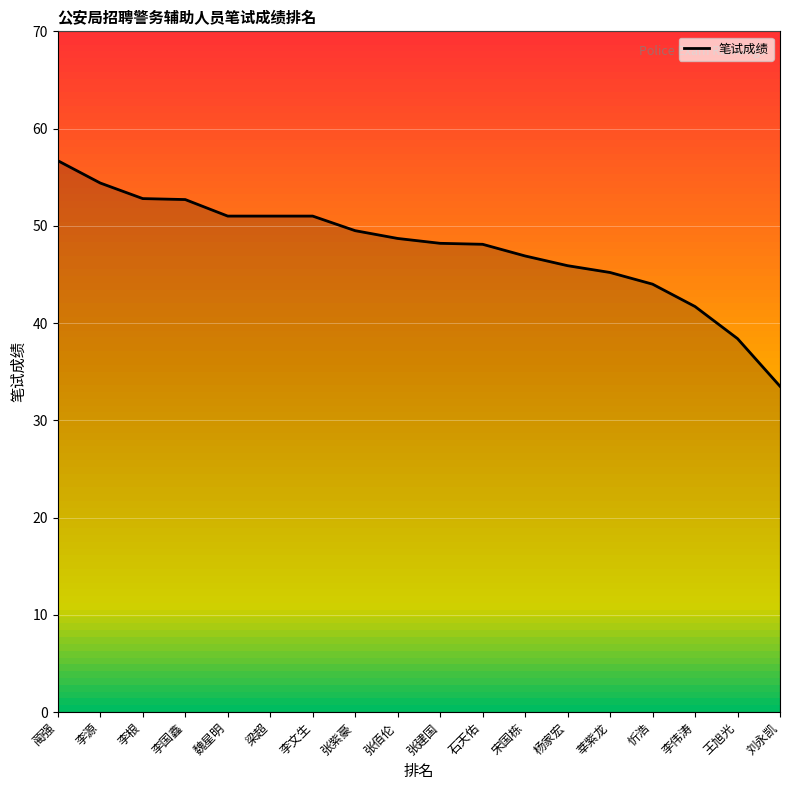

Reading left to right, list all the values displayed in this chart.

蔺强=56.7	李源=54.4	李根=52.8	李国鑫=52.7	魏星明=51.0	梁超=51.0	李文生=51.0	张紫豪=49.5	张佰伦=48.7	张建国=48.2	石天佑=48.1	宋国栋=46.9	杨家宏=45.9	莘紫龙=45.2	忻浩=44.0	李伟涛=41.7	王旭光=38.4	刘永凯=33.5